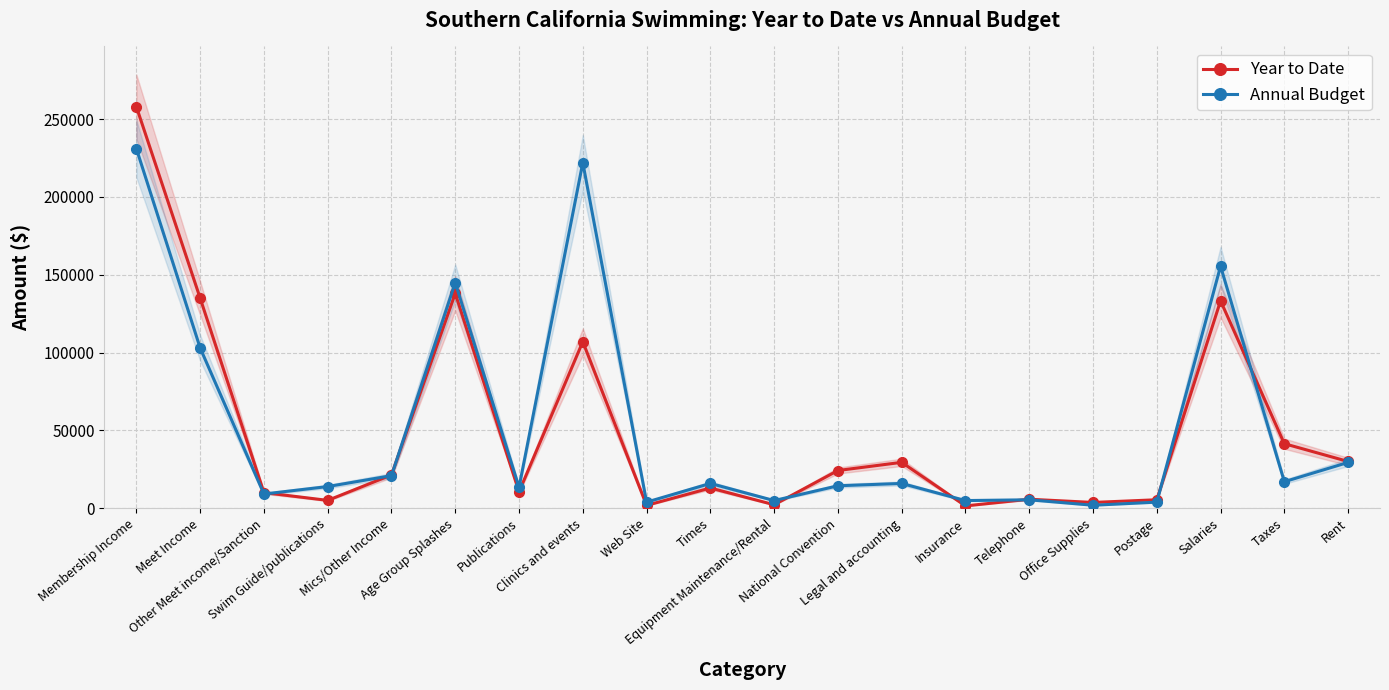

How many values in the Annual Budget series exceed 16000?

8